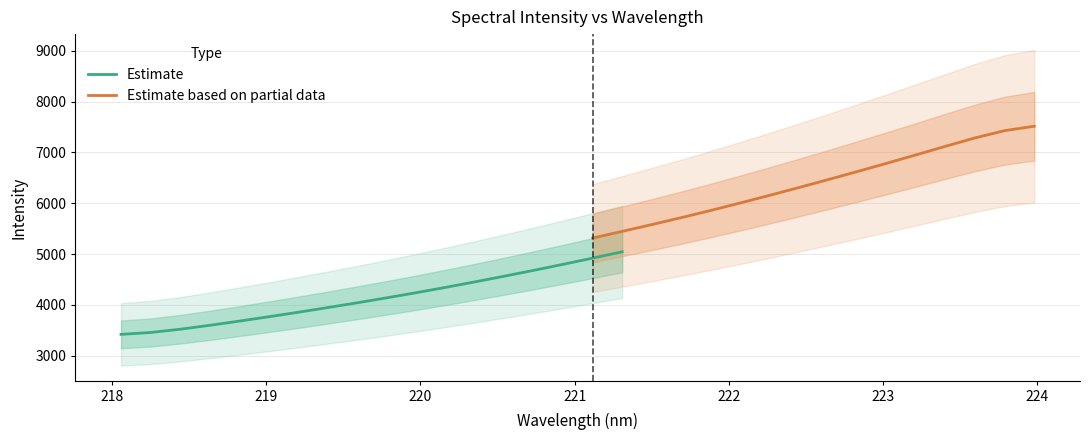

The chart shows a value of 6233.8 at 218.8244. True or false?

False